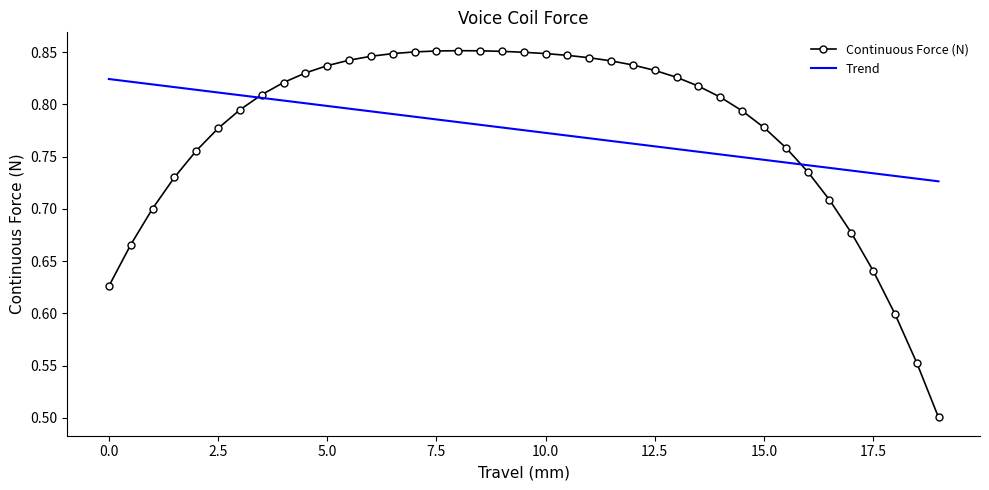

What is the smallest value displayed?

0.5